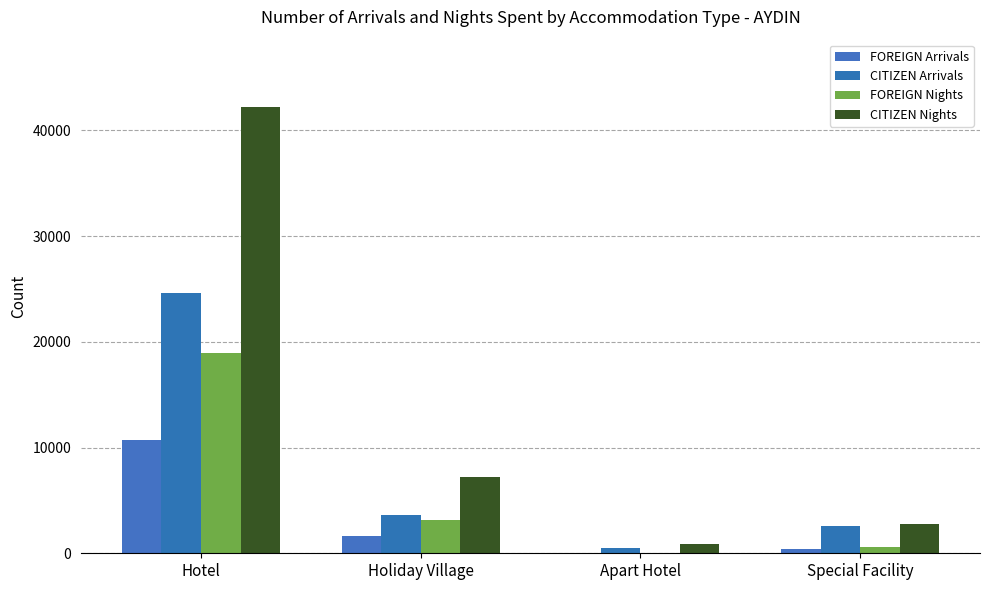

How many distinct data groups are displayed?

4